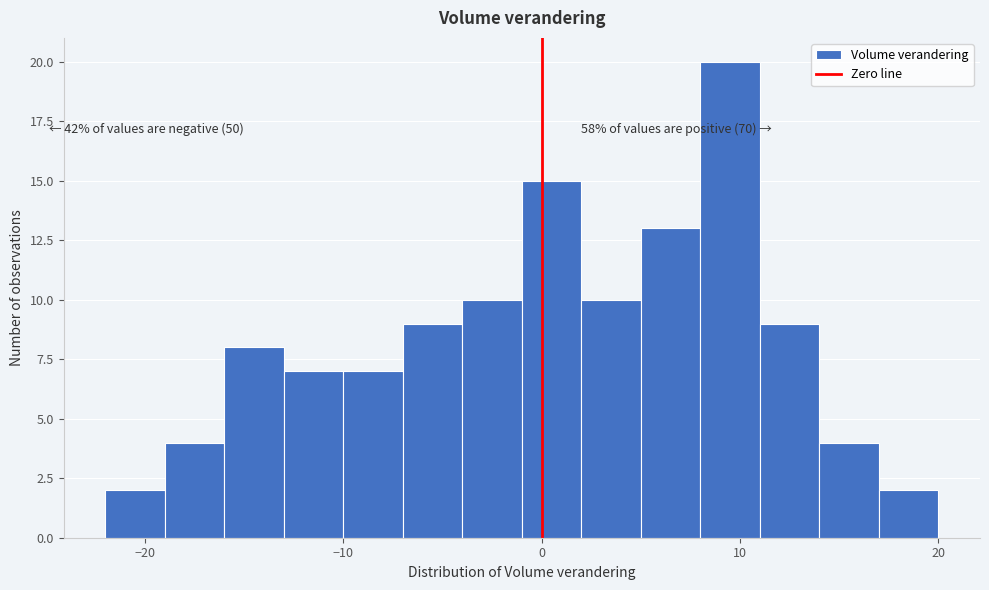

Read against the x-axis, roughly where is the centre of the tallest bar?

10